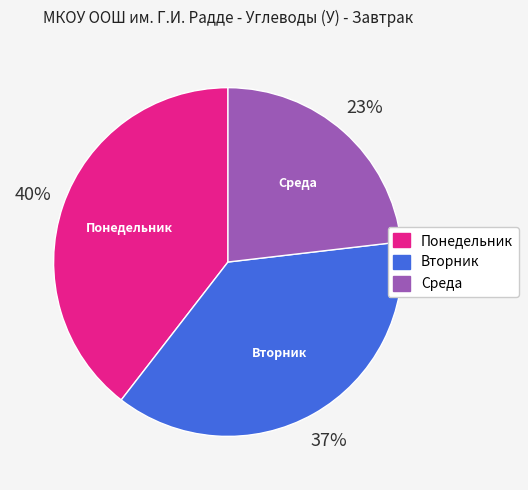

To the nearest percent, what is the average slice percentage?

33%